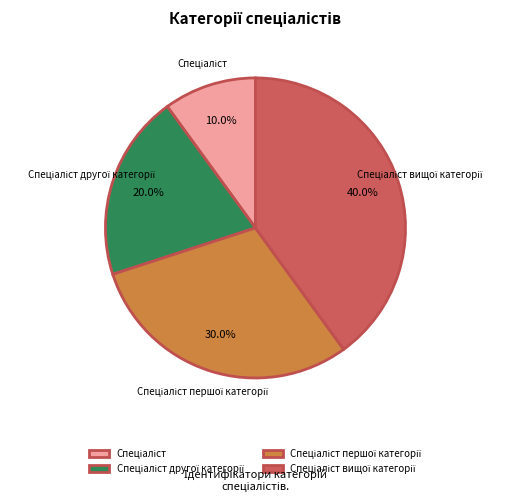

How many segments does this pie chart have?

4